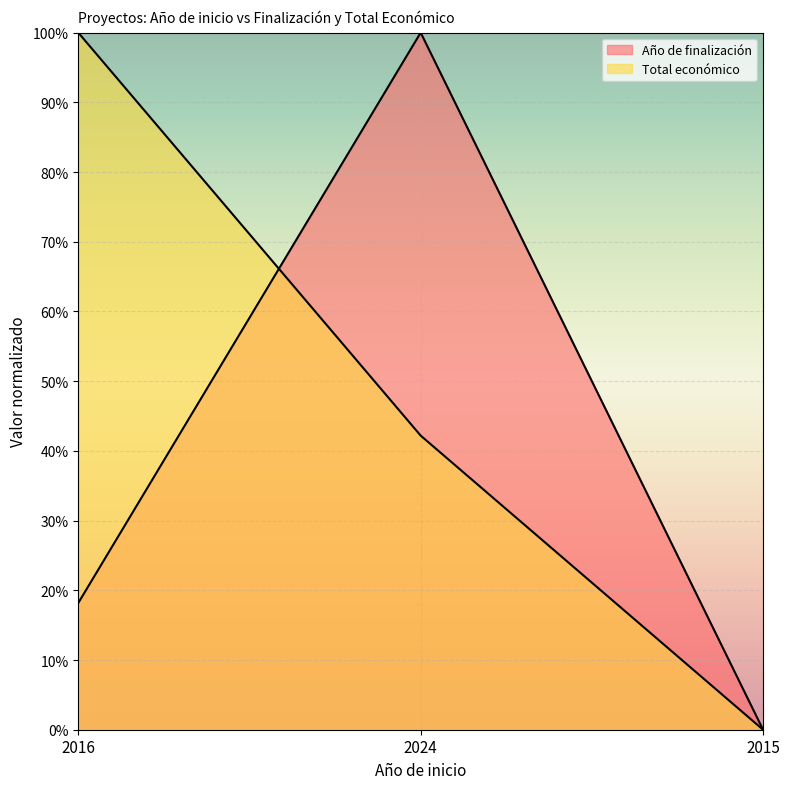

Rank the series at 2016 from highest to lowest value.

Total económico, Año de finalización